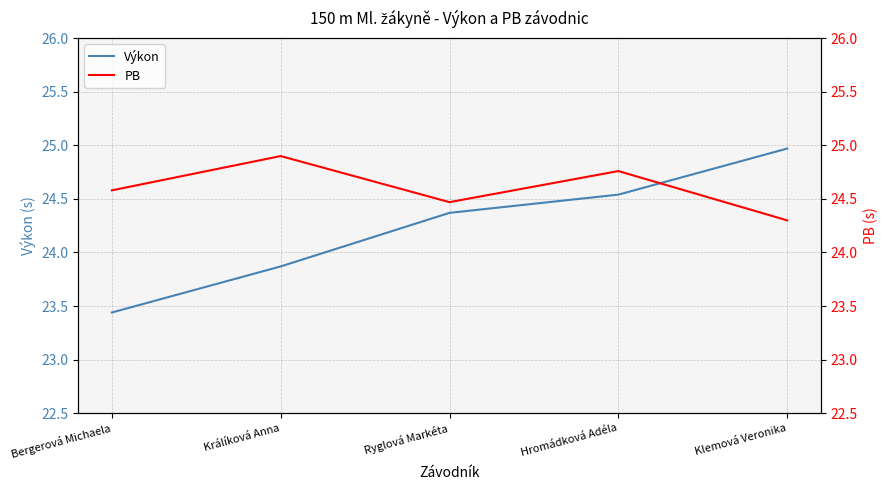

What is the value of the PB point at the 4th from the left?

24.8